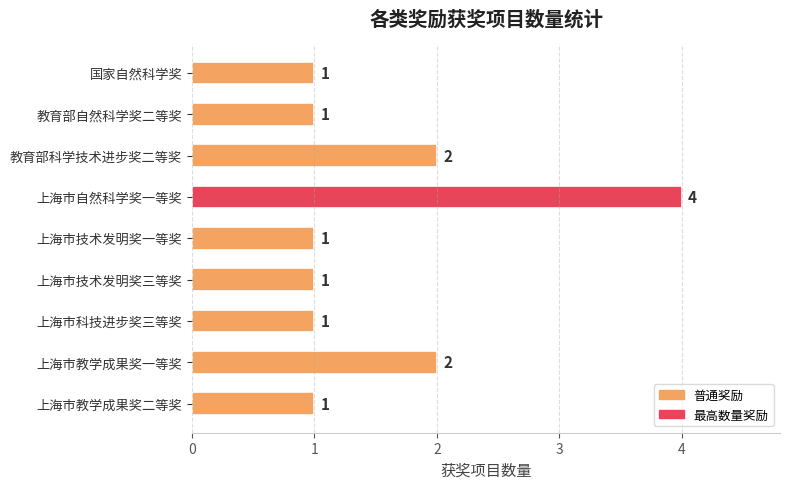

Which has a higher value, 教育部自然科学奖二等奖 or 教育部科学技术进步奖二等奖?

教育部科学技术进步奖二等奖